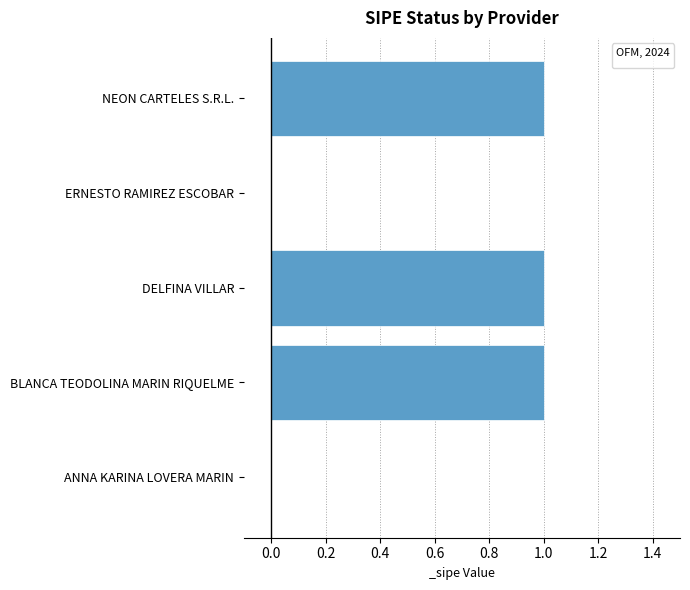

The value at NEON CARTELES S.R.L. is 1. True or false?

True